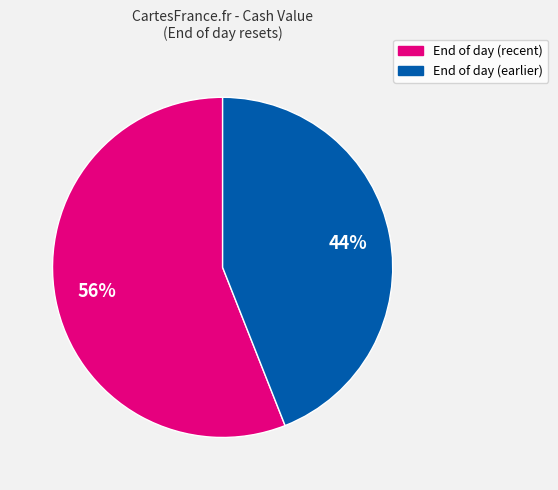

Is there a majority slice in this chart?

Yes